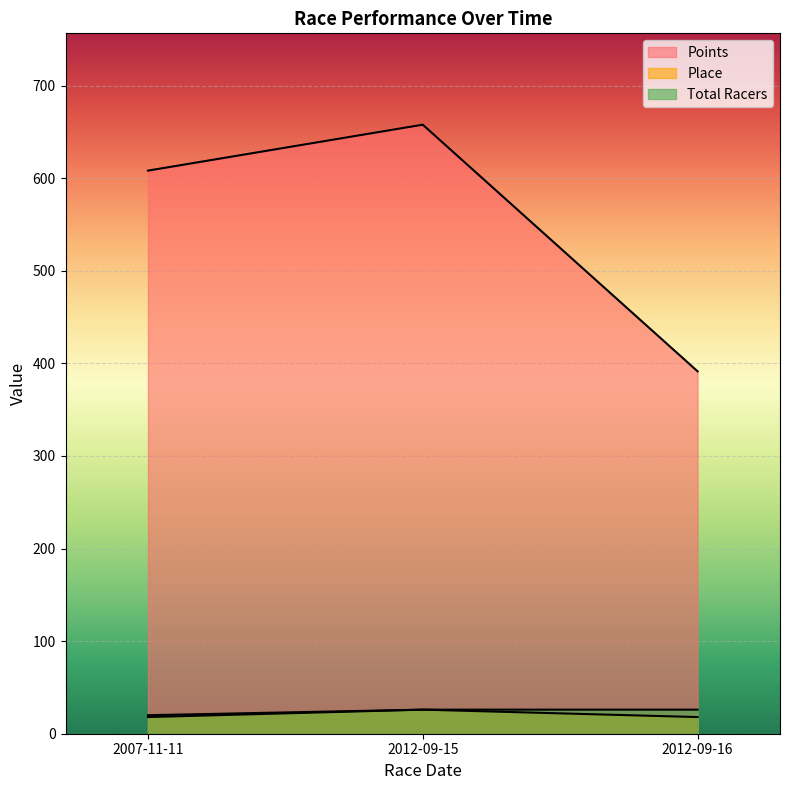

What are all the series names shown in the legend?

Points, Place, Total Racers